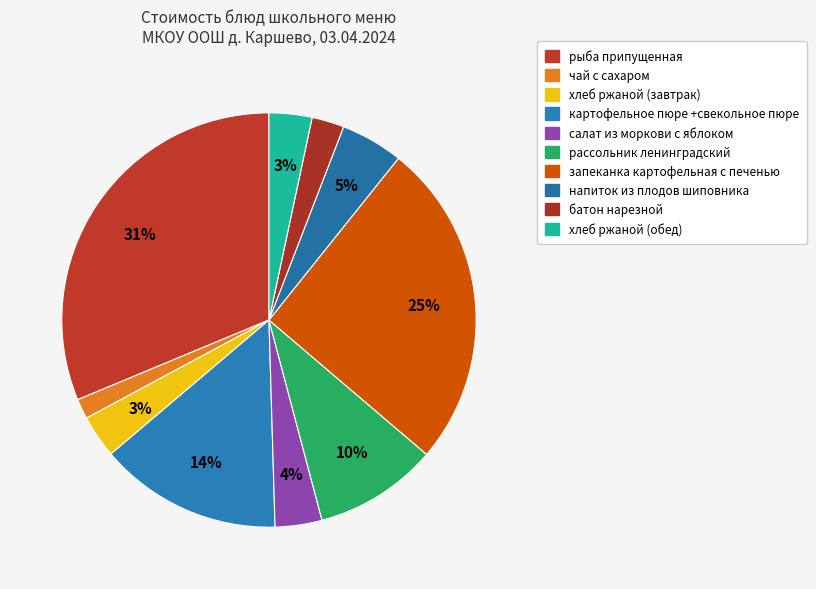

Which category has the smallest portion of the pie?

чай с сахаром